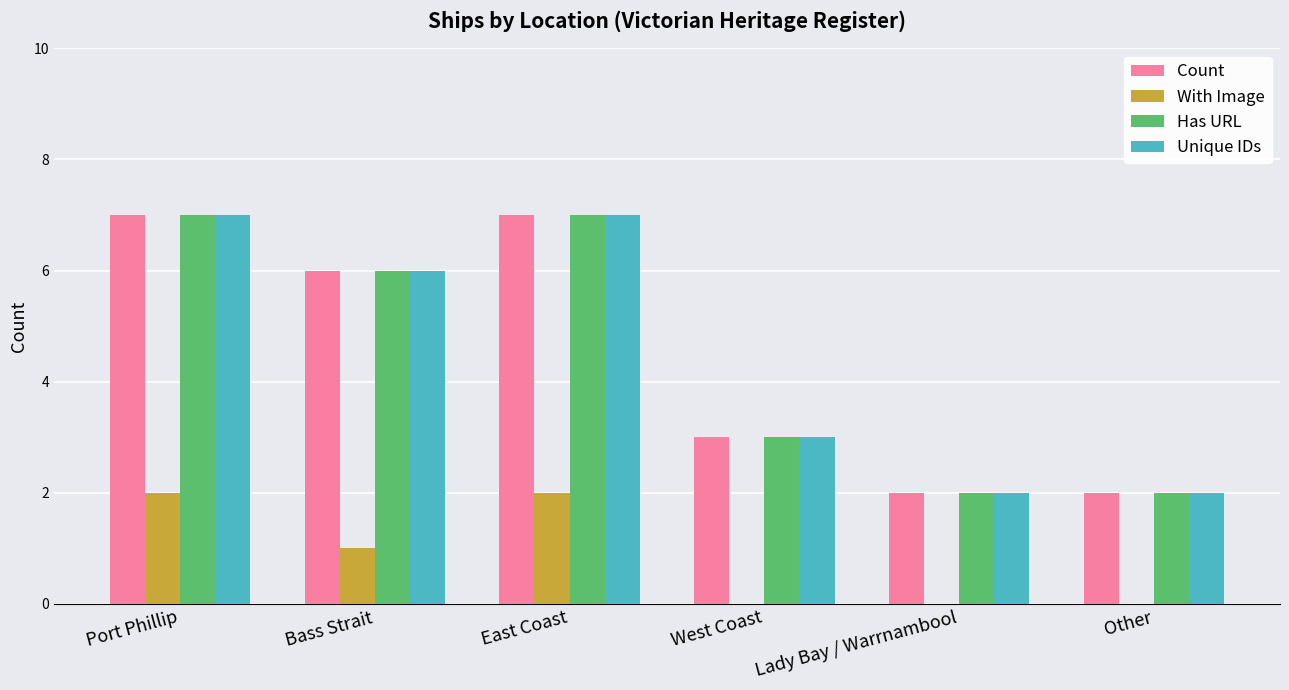

What is the sum of the Has URL values at Bass Strait and Lady Bay / Warrnambool?

8